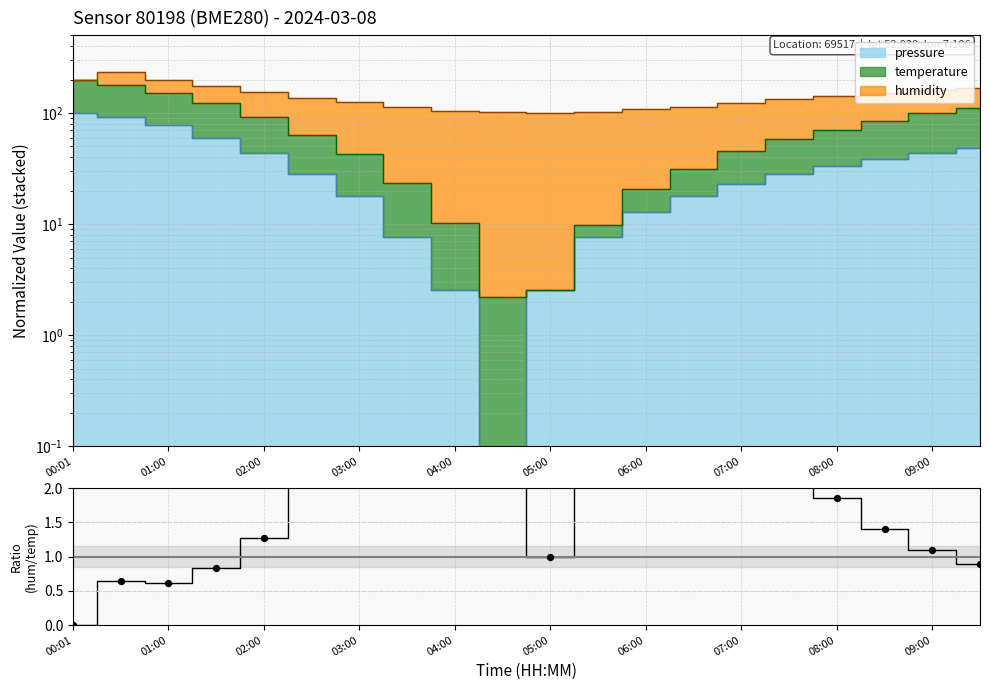

Approximately how many times larger is the value at 14 compared to 17?

2.5